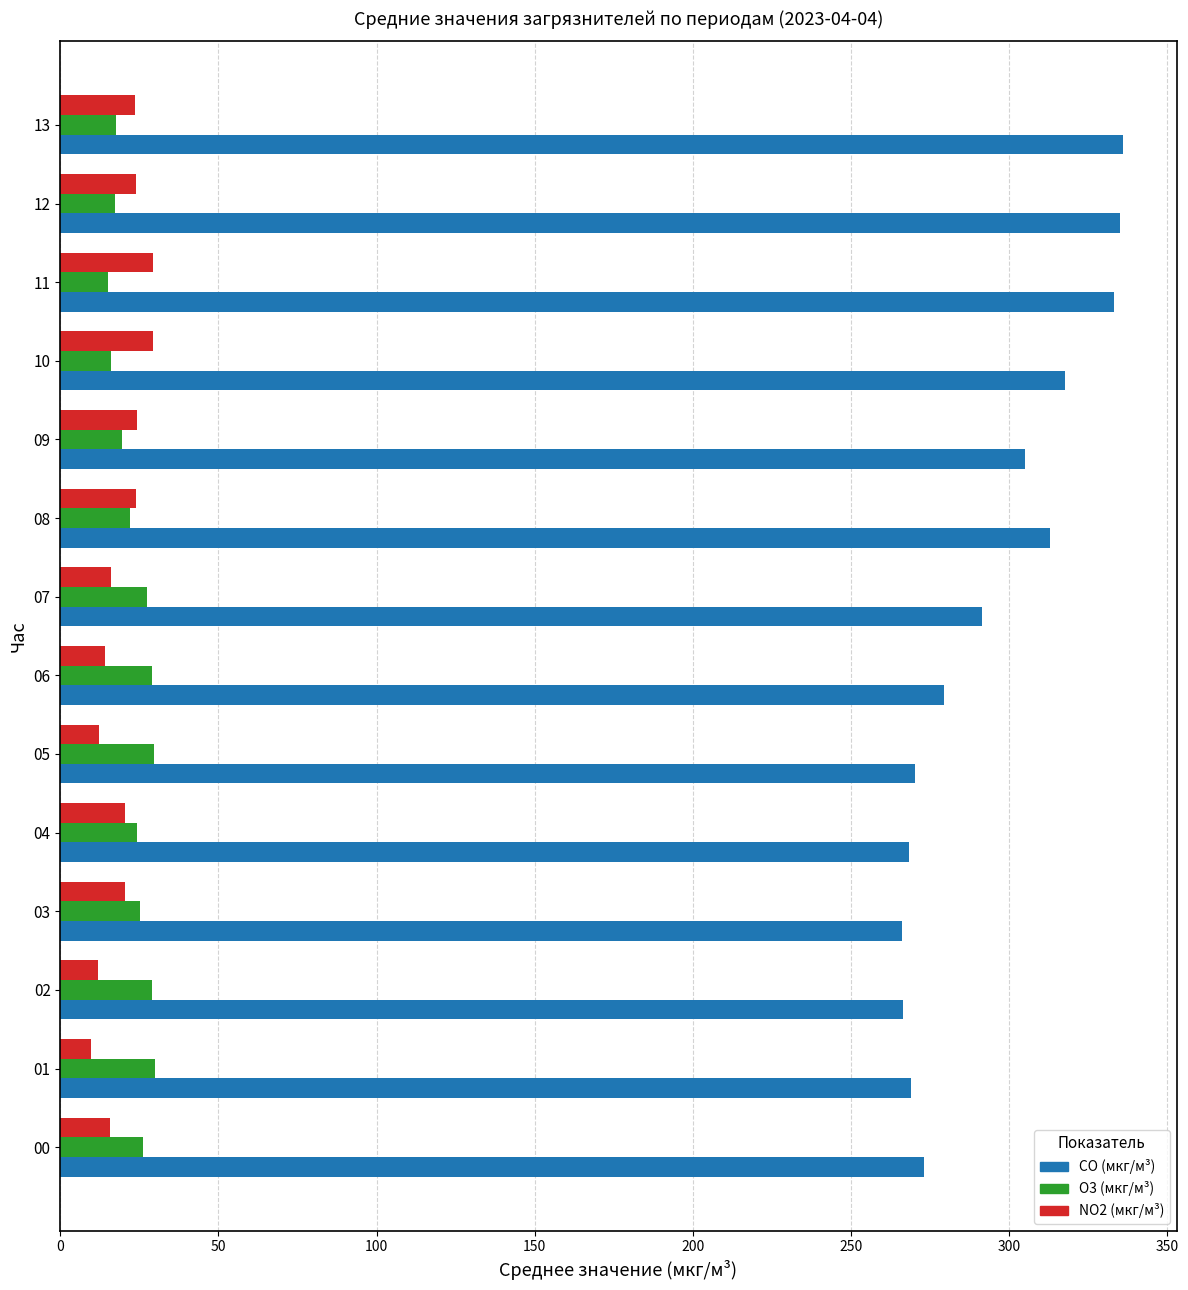

What is the lowest value of the NO2 (мкг/м³) series?

9.8